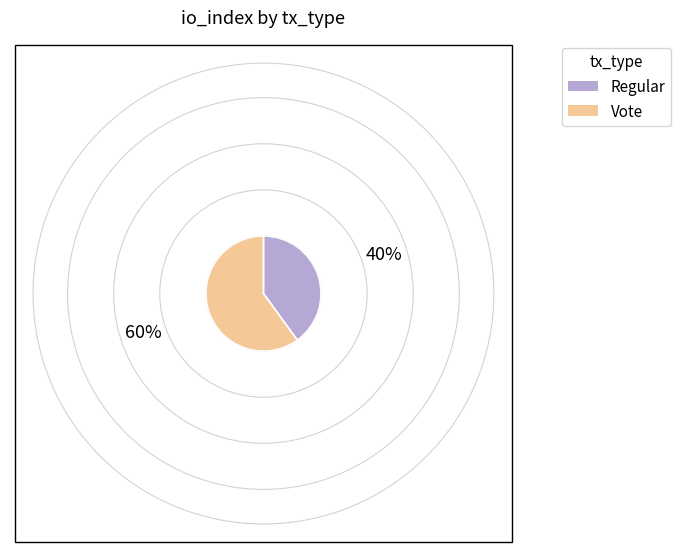

Do Vote and Regular together represent more than half of the pie?

Yes